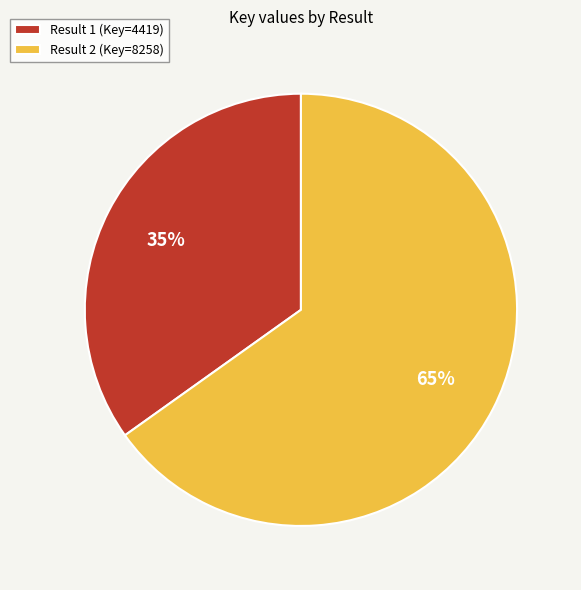

What is the largest slice in the pie chart?

Result 2 (Key=8258)